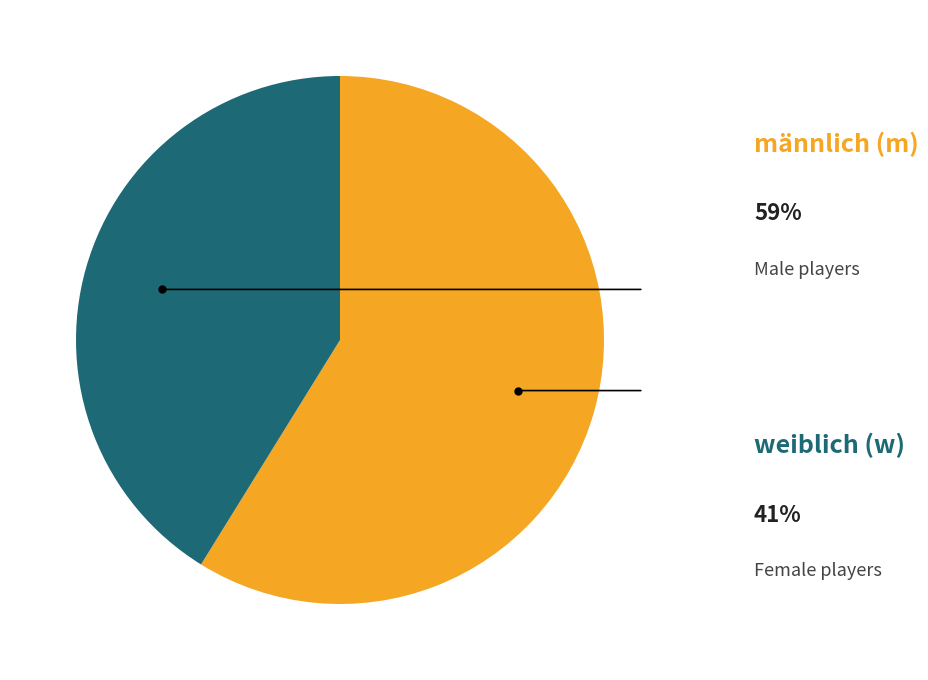

Is there any slice that represents more than half of the pie?

Yes